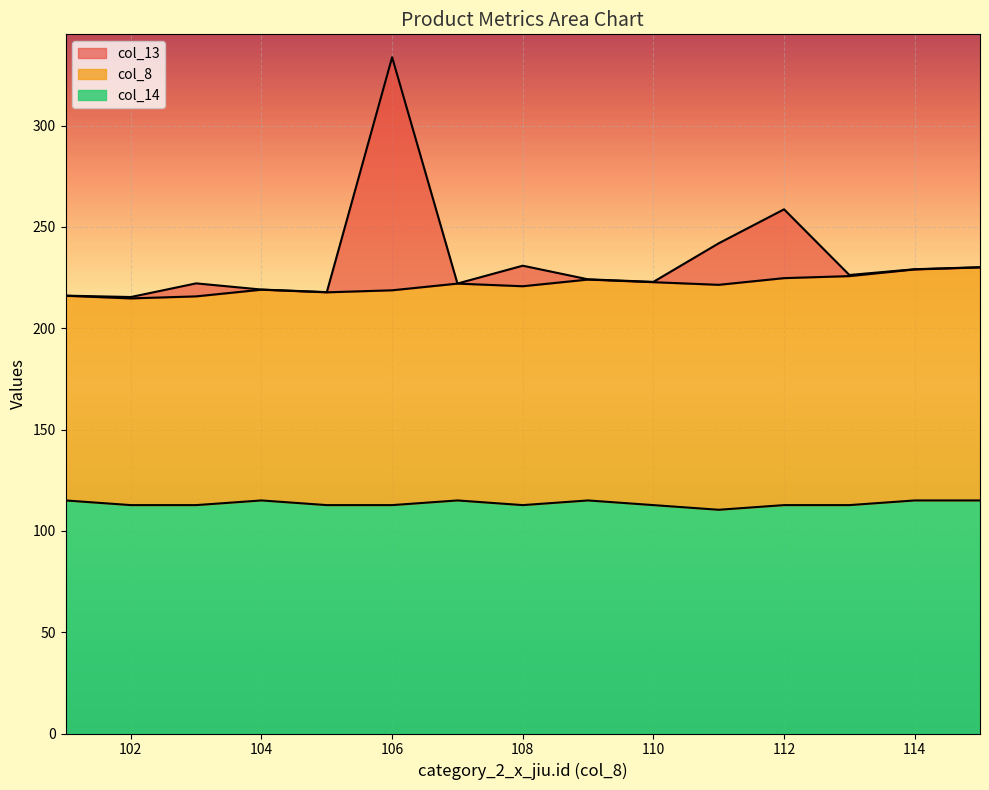

Where does the col_14 series first go above 112?

101